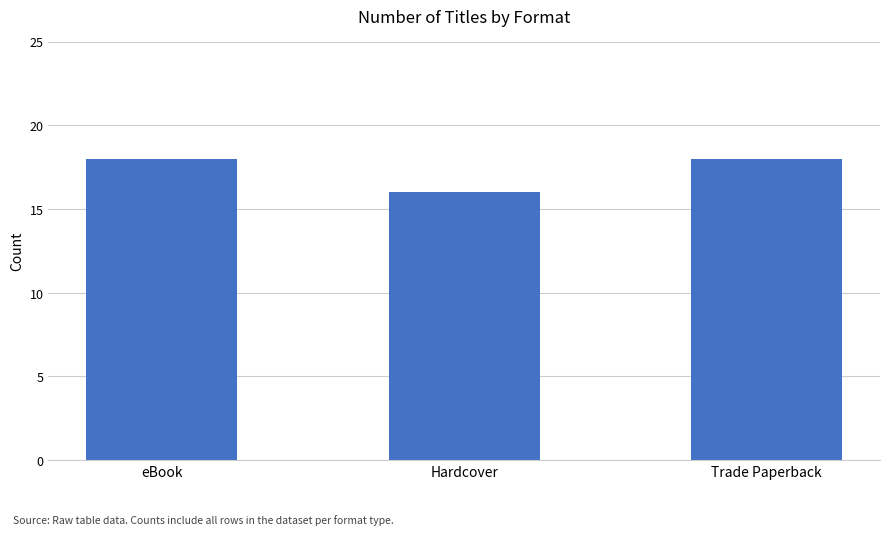

The value at Hardcover is 5. True or false?

False